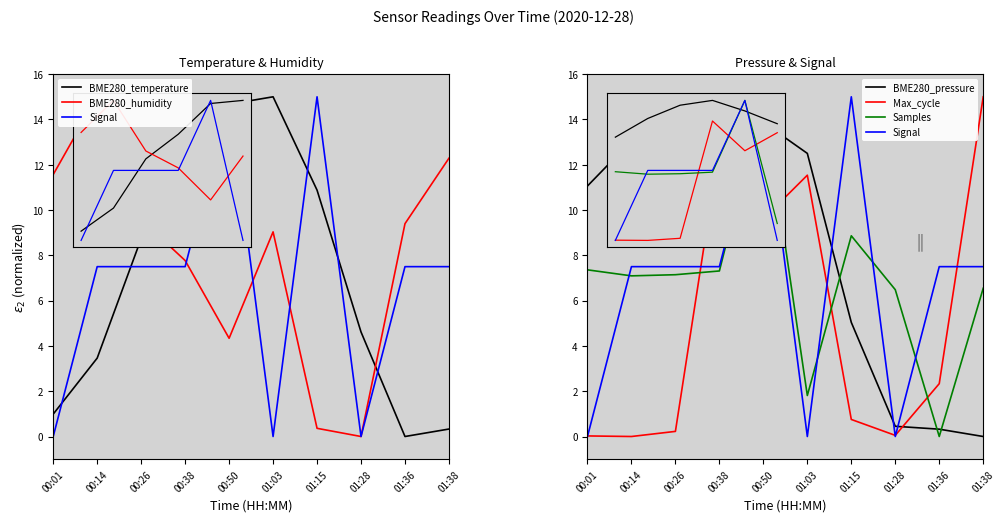

What position from the left is 00:50?

5